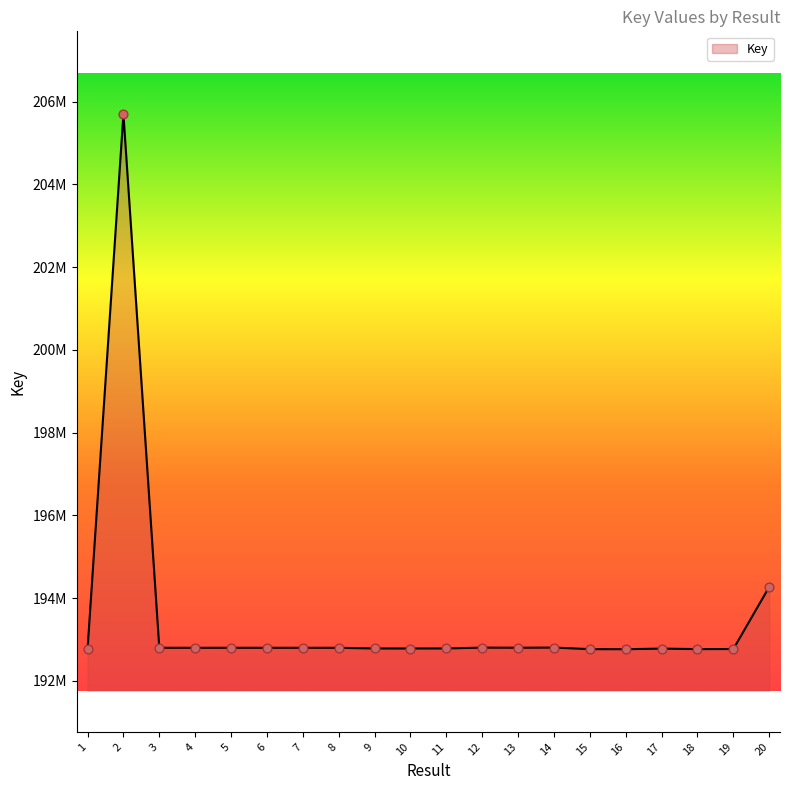

Approximately how many times larger is the value at 11 compared to 6?

1.0